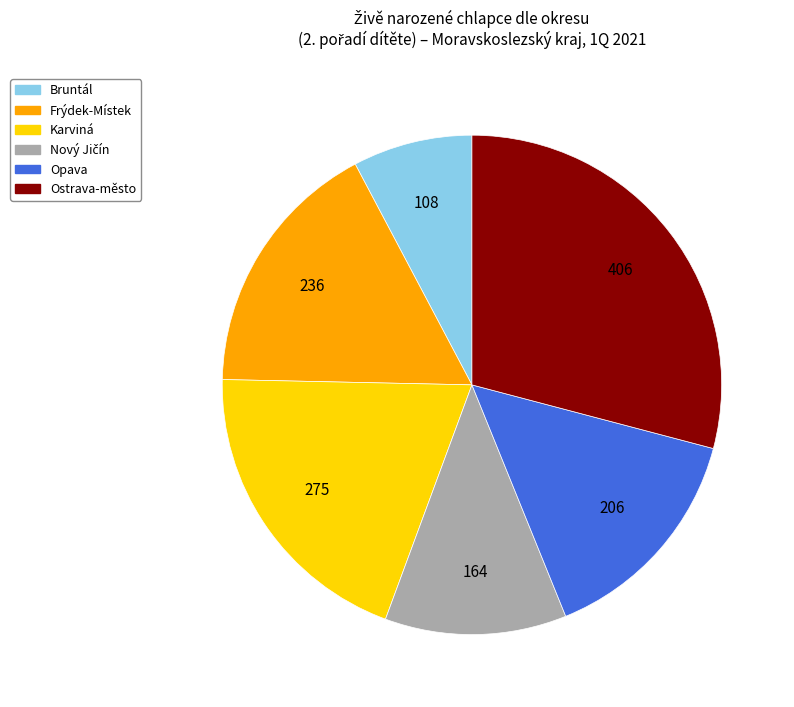

The Karviná slice represents 6% of the pie. True or false?

False